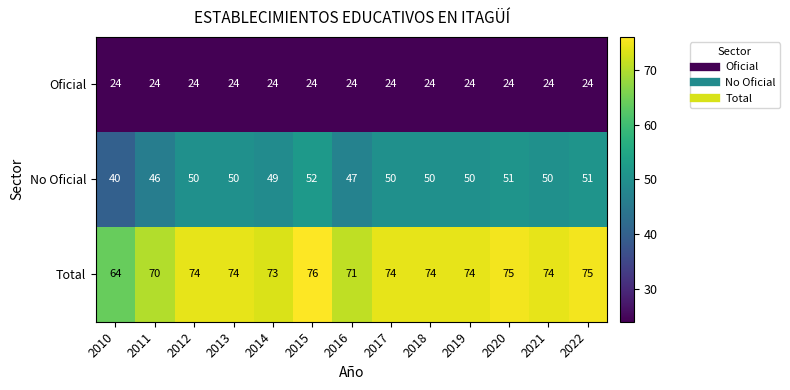

What is the spread (max minus min) of values at 2010?

40